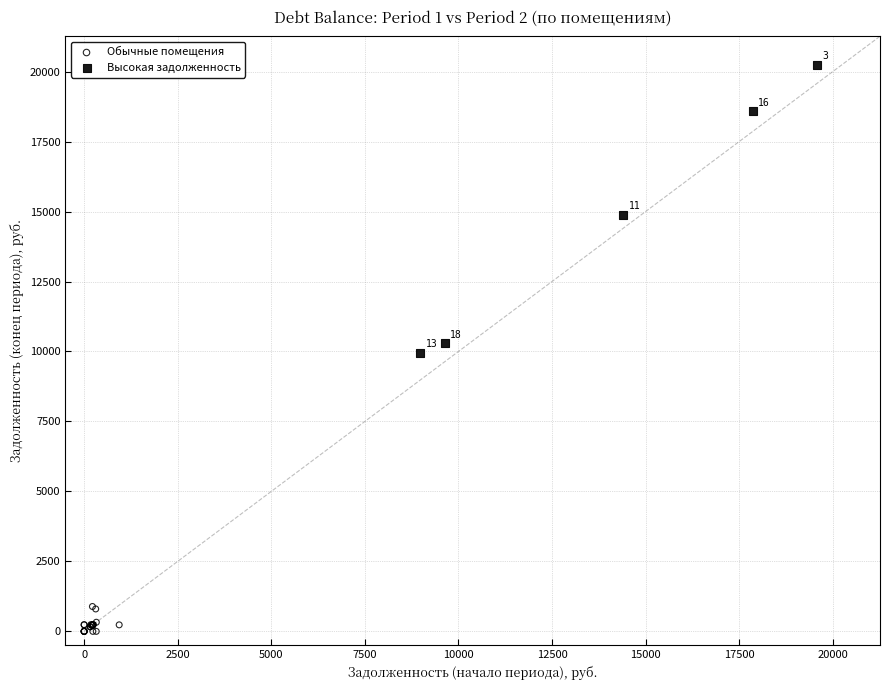

Which series has the widest spread of Y values?

Высокая задолженность